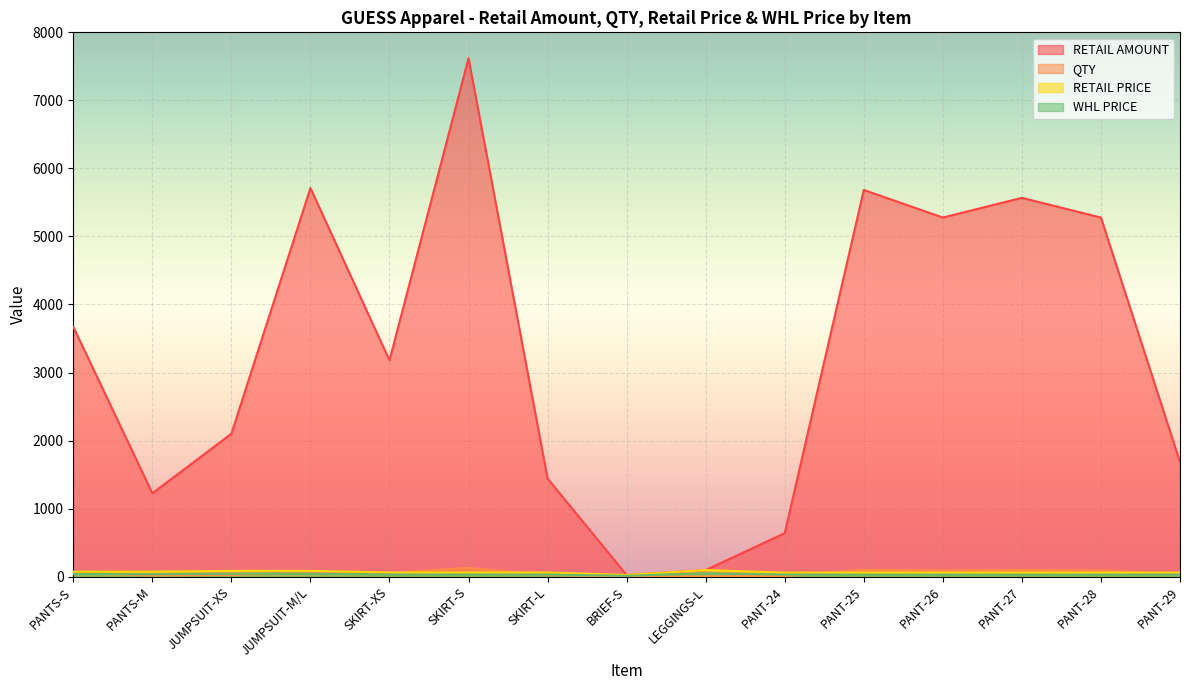

What is the difference between the maximum and minimum values in the RETAIL AMOUNT series?

7597.0